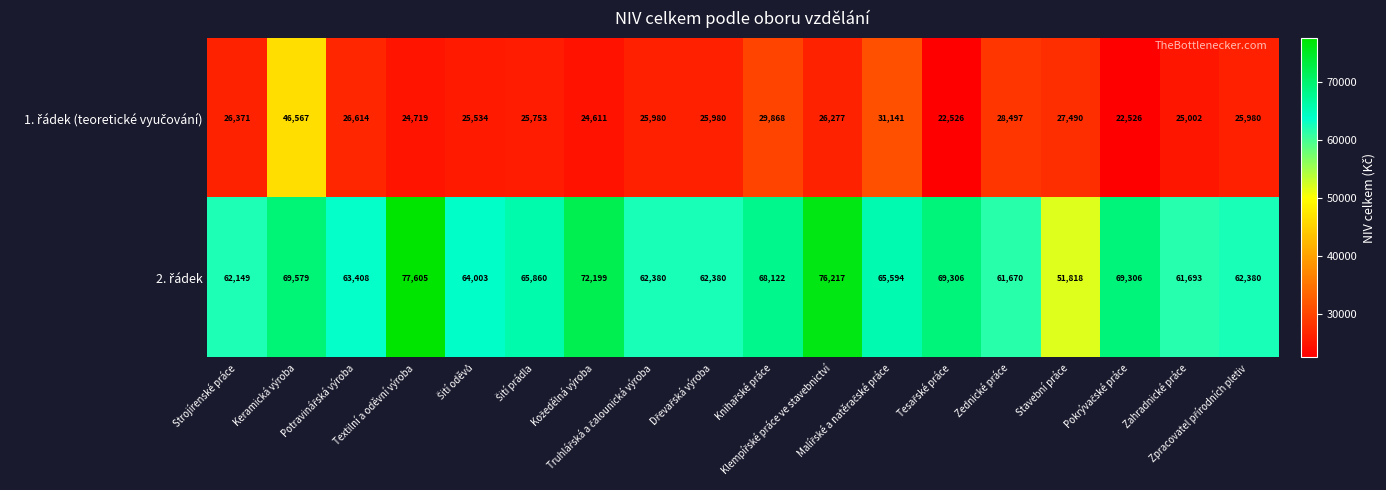

What is the greatest value displayed?

77605